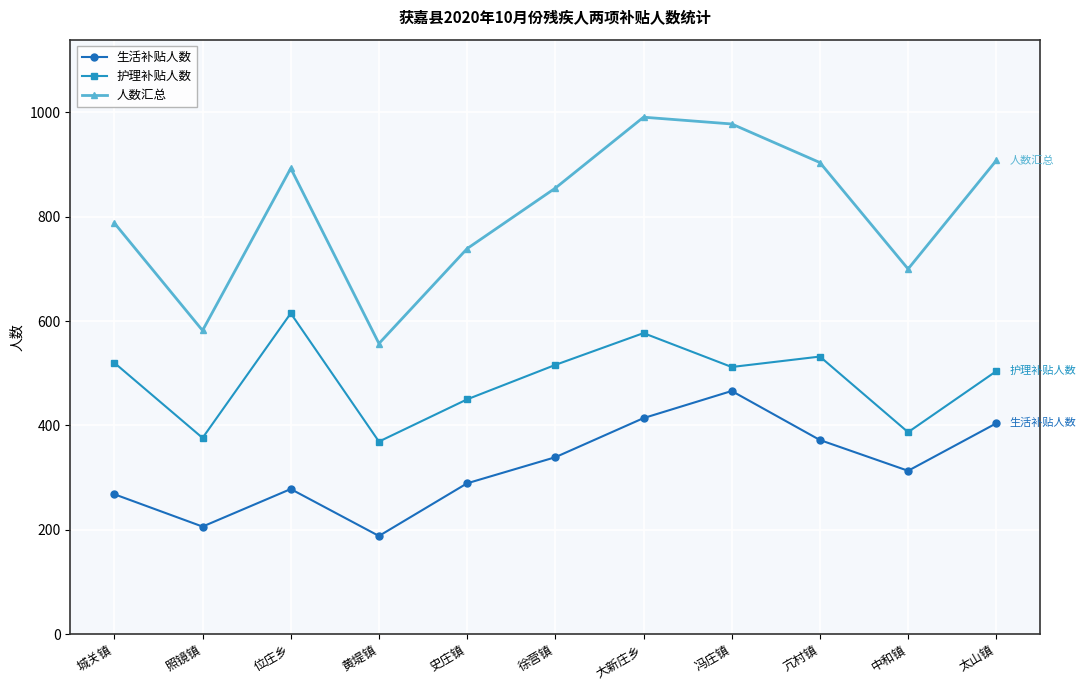

Which label corresponds to the largest value in the chart?

大新庄乡